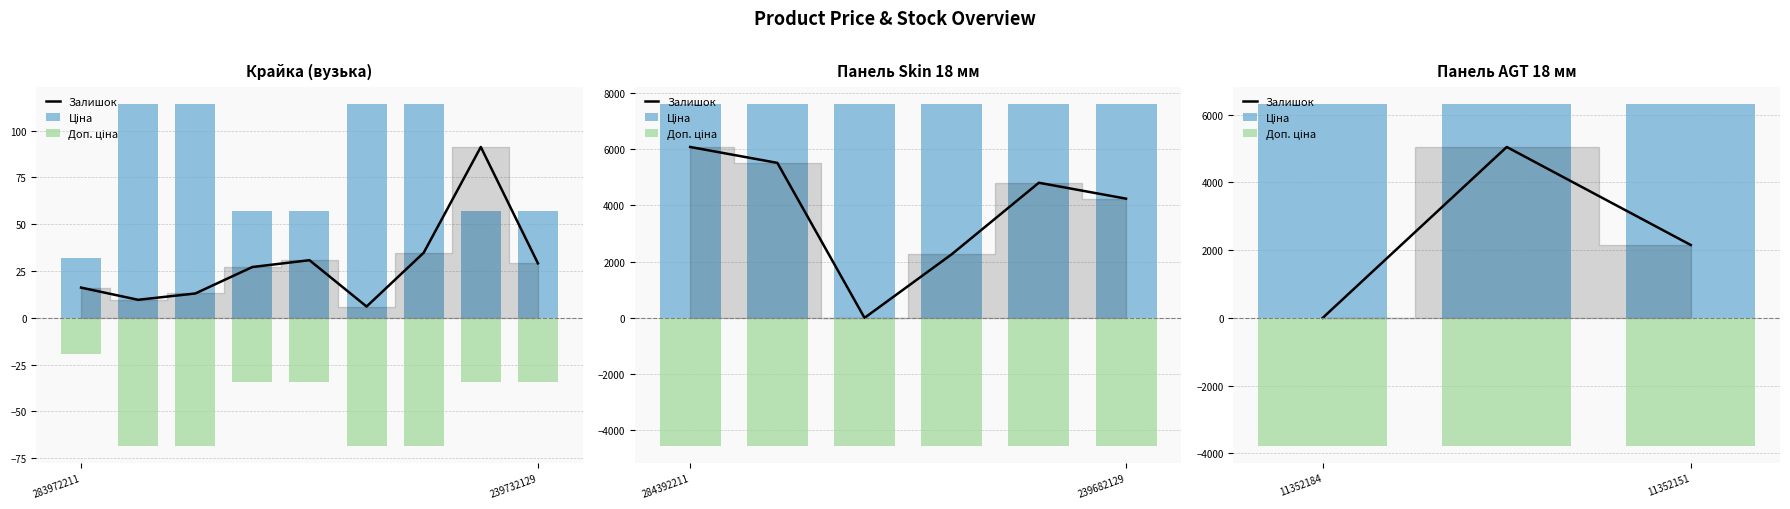

How many groups of bars are there?

3